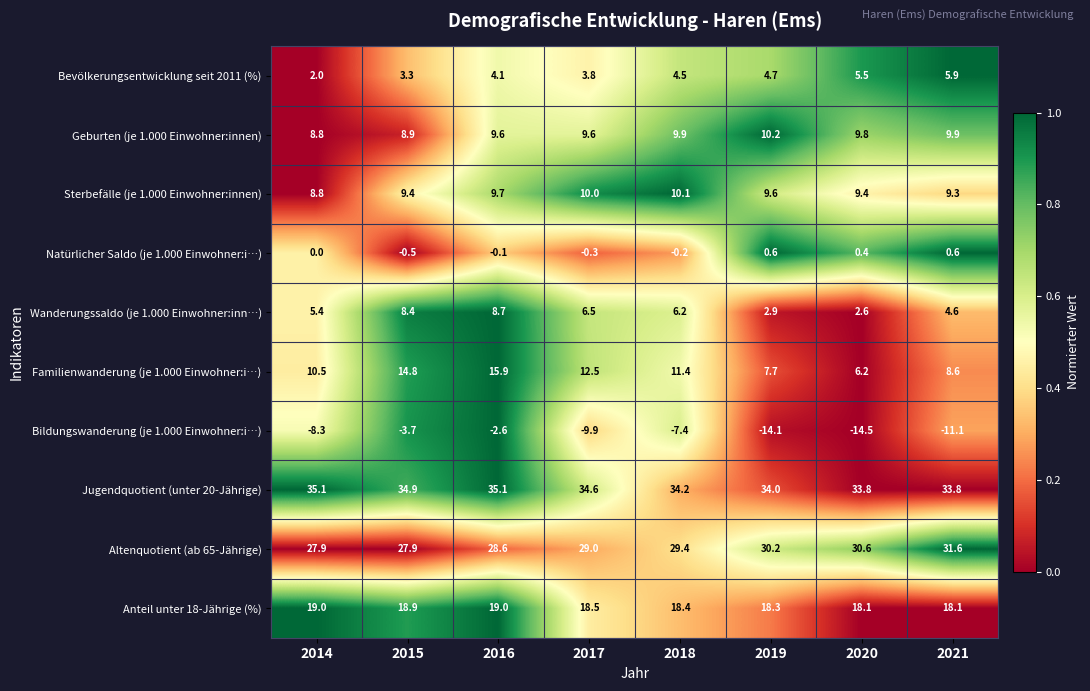

How many data points does each series have?

8